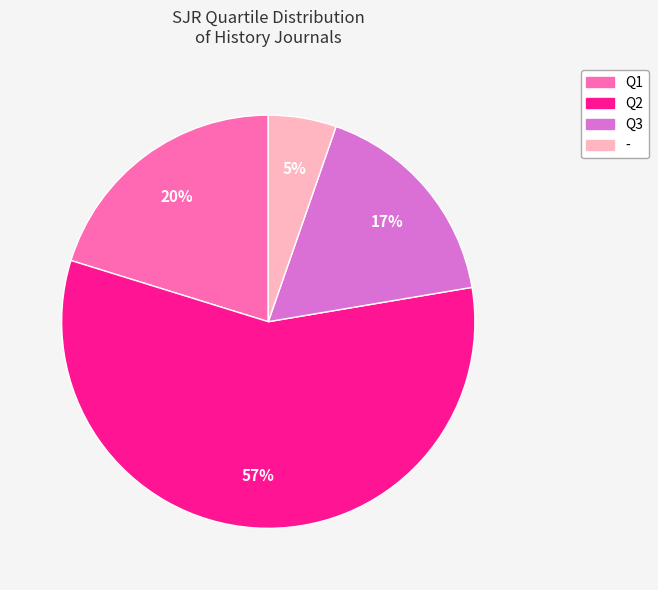

To the nearest percent, what is the difference between the Q1 and Q2 slice percentages?

37%